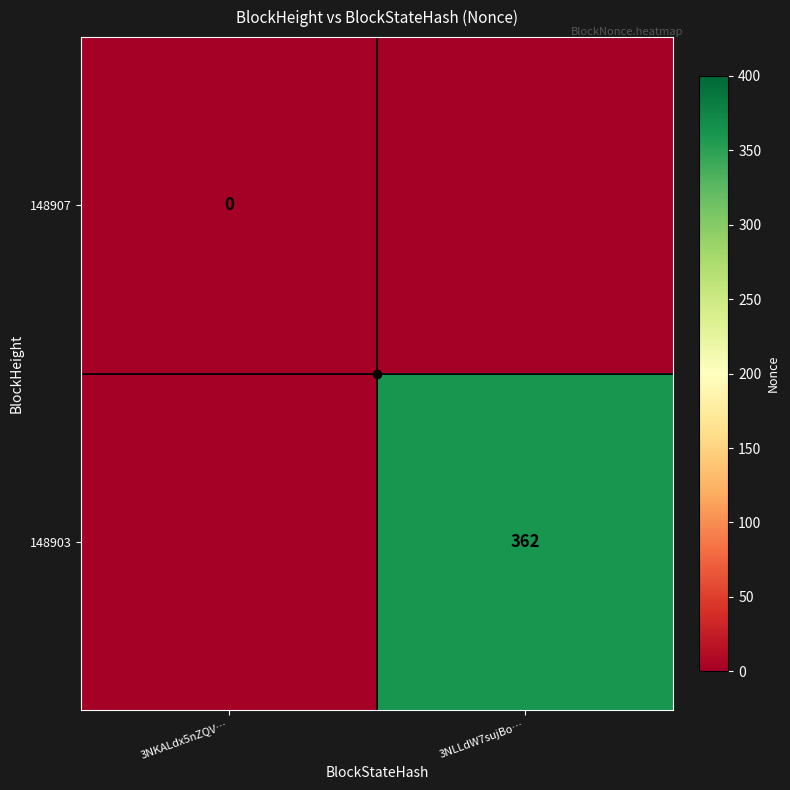

At which label is 148907 closest to 0?

3NKALdx5nZQV…